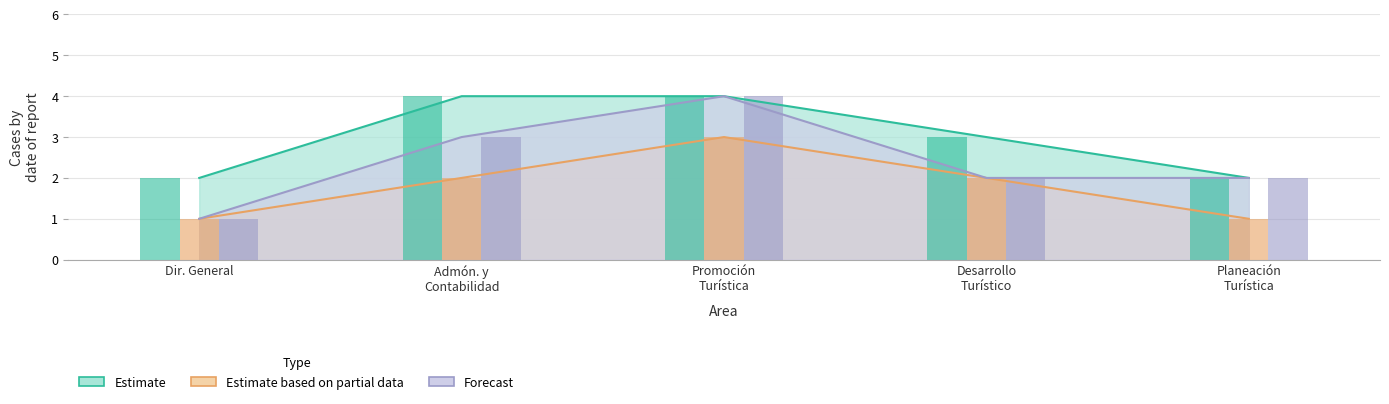

Where is Estimate nearest to the value 3?

Desarrollo Turístico